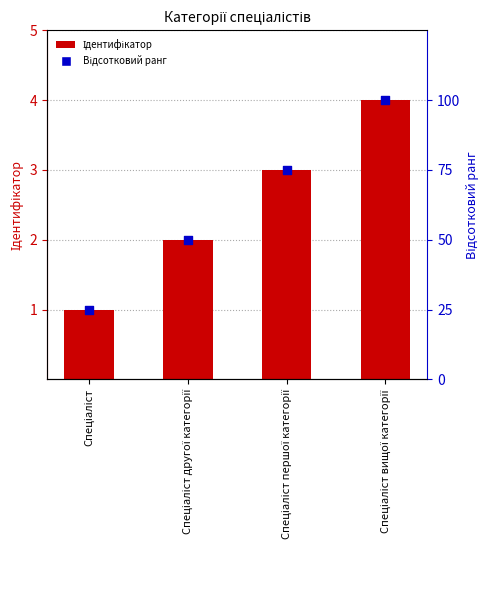

What is the total value across all series at Спеціаліст вищої категорії?

104